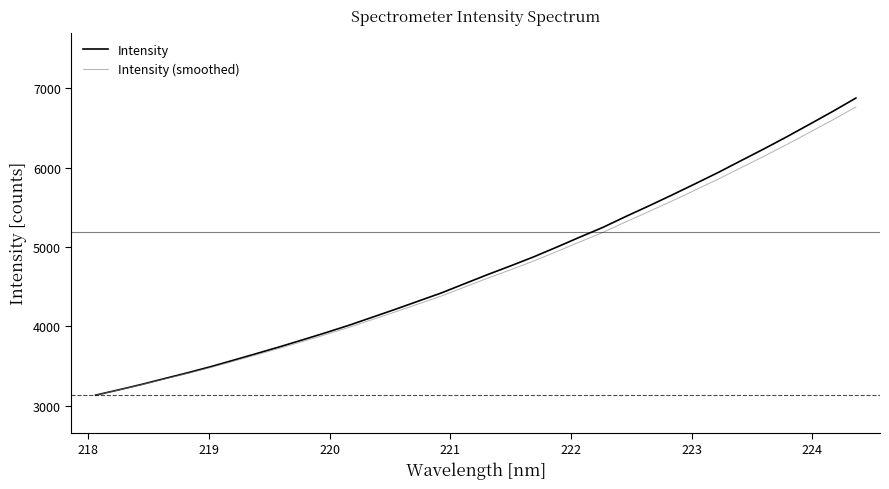

What is the highest value of the Intensity series?

6874.4